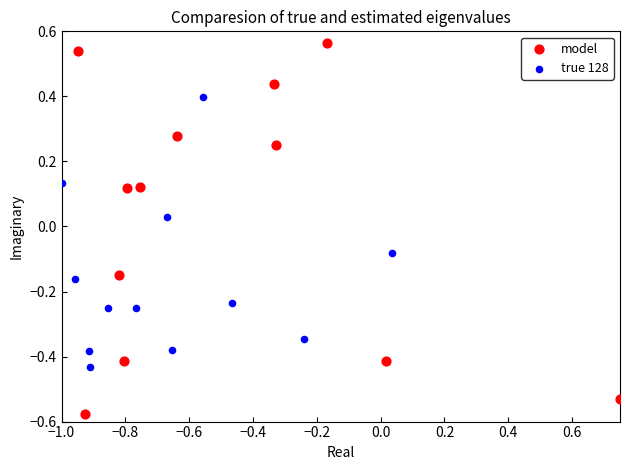

Which series has the largest Y range (max minus min)?

model